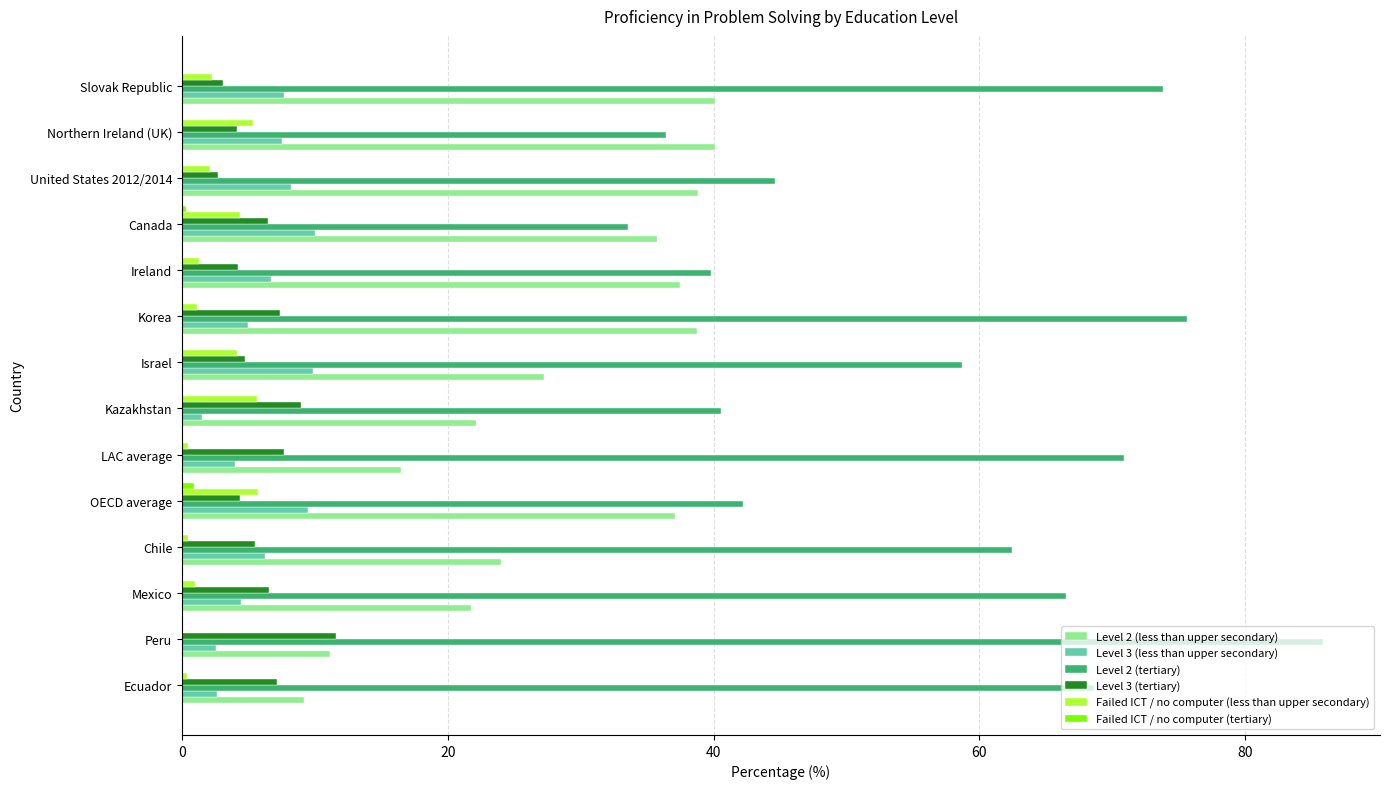

What is the maximum value shown in the chart?

85.8